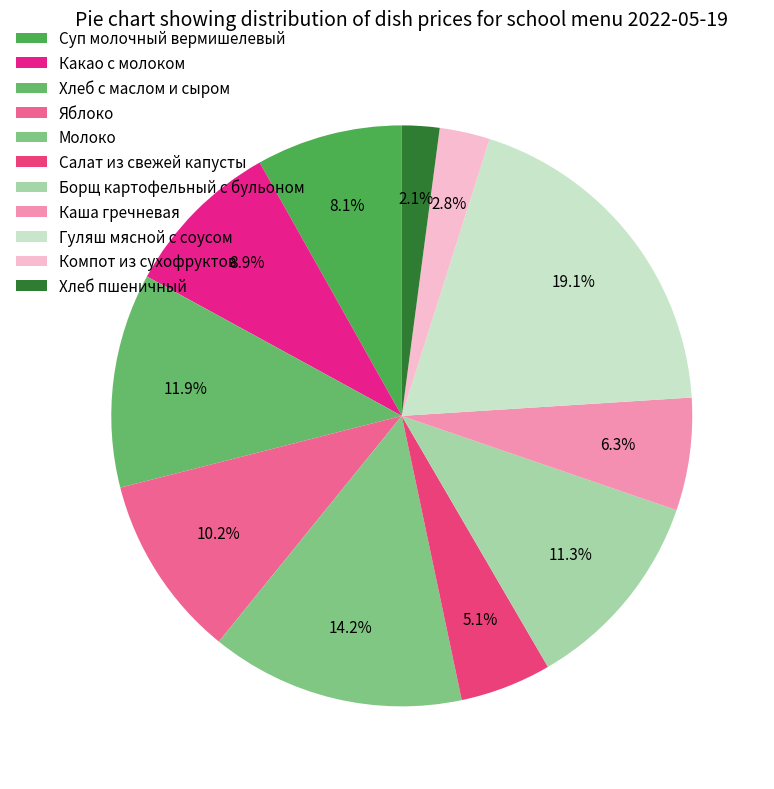

Count the number of slices in the pie.

11